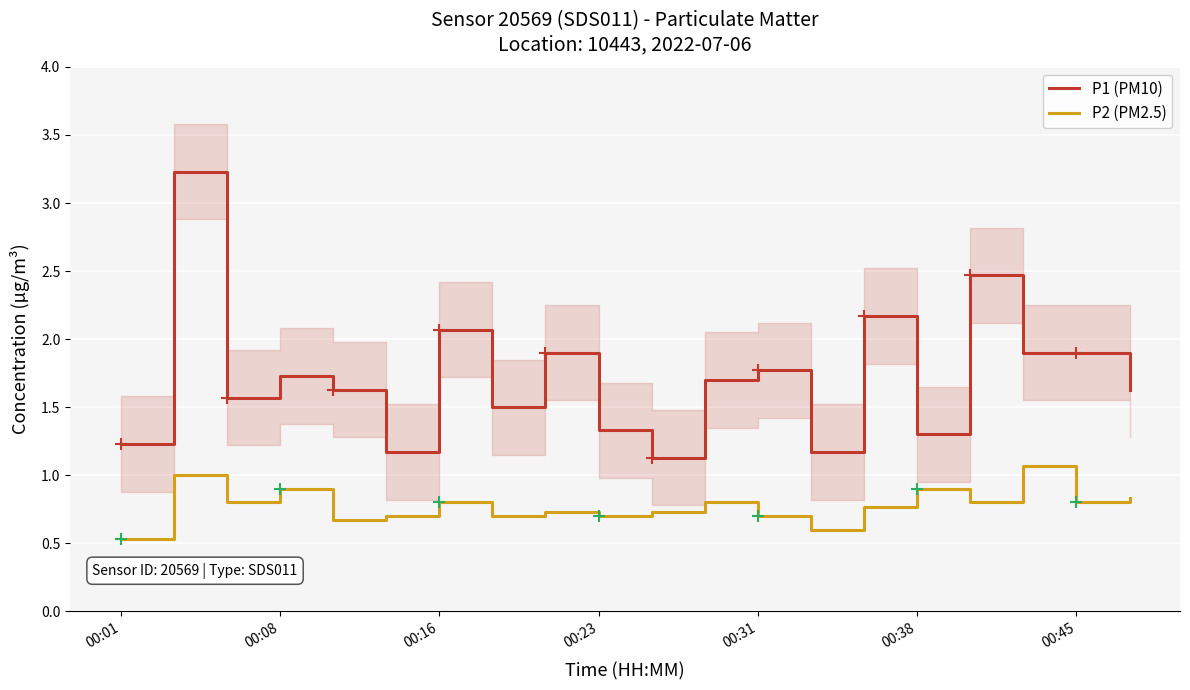

Reading right to left, transcribe all the data shown in this chart.

P1 (PM10): 1.6	1.9	1.9	2.5	1.3	2.2	1.2	1.8	1.7	1.1	1.3	1.9	1.5	2.1	1.2	1.6	1.7	1.6	3.2	1.2
P2 (PM2.5): 0.8	0.8	1.1	0.8	0.9	0.8	0.6	0.7	0.8	0.7	0.7	0.7	0.7	0.8	0.7	0.7	0.9	0.8	1.0	0.5